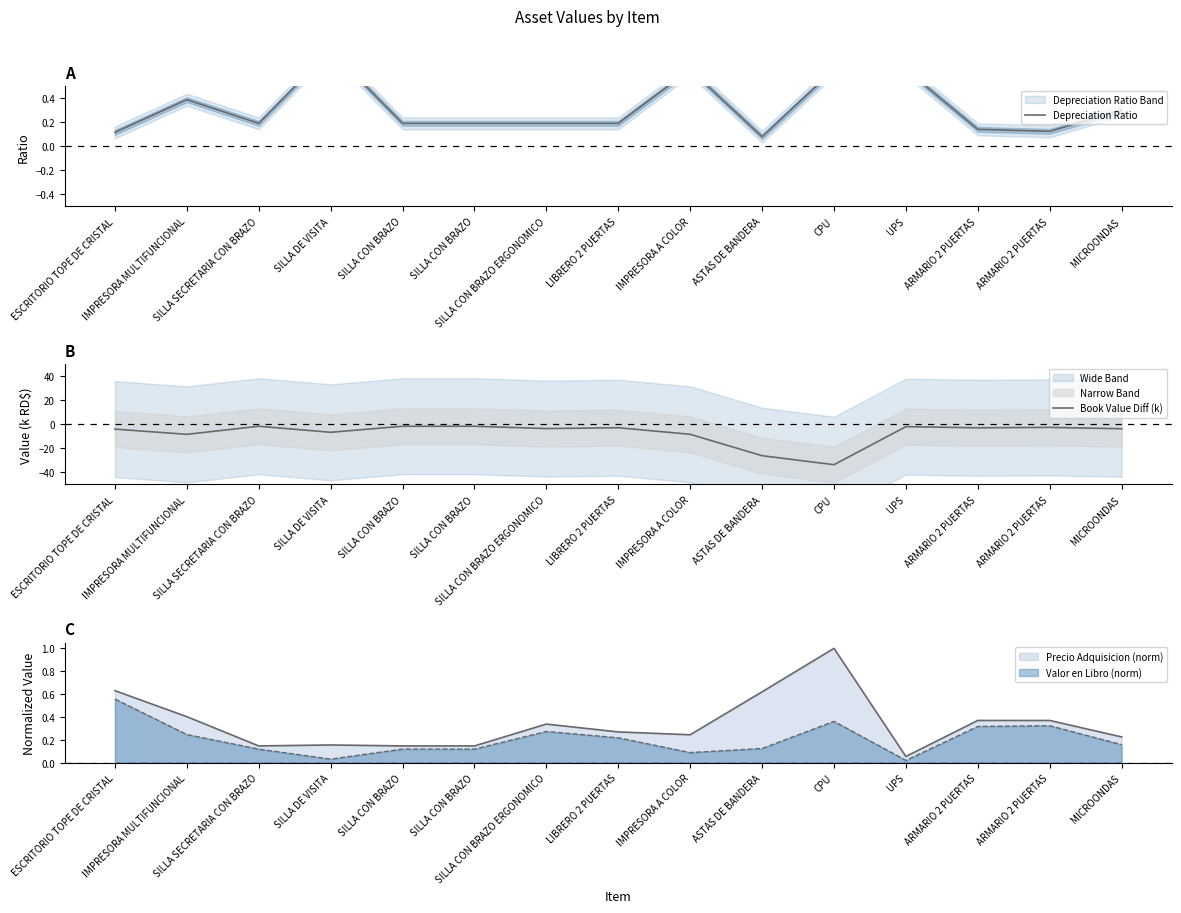

Does the chart display data point markers on the line(s)?

No